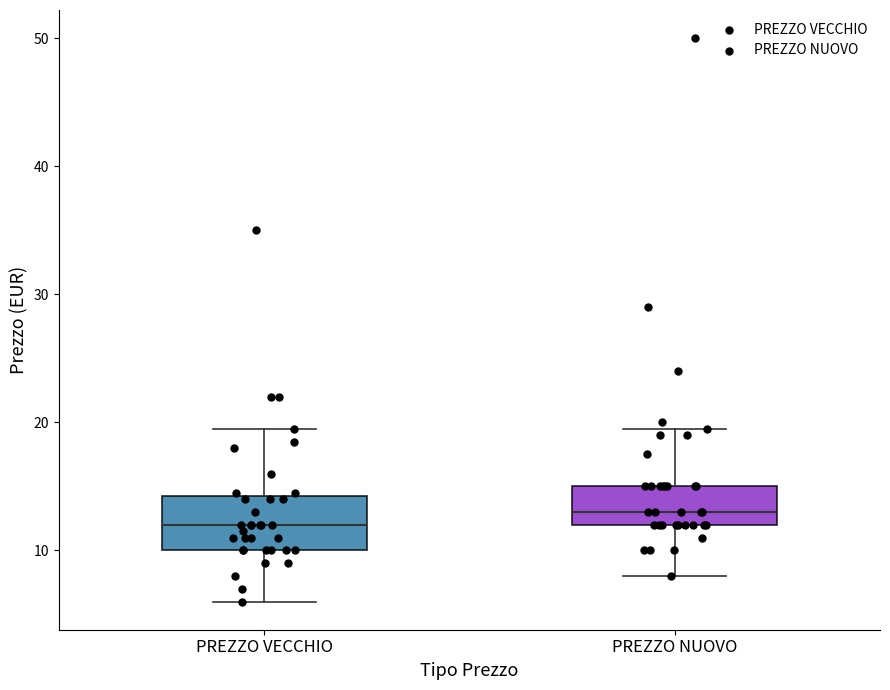

Where does the upper whisker of the box for PREZZO NUOVO end on the y-axis? The values are not printed on the chart, so give them approximately, as read against the axis.

20